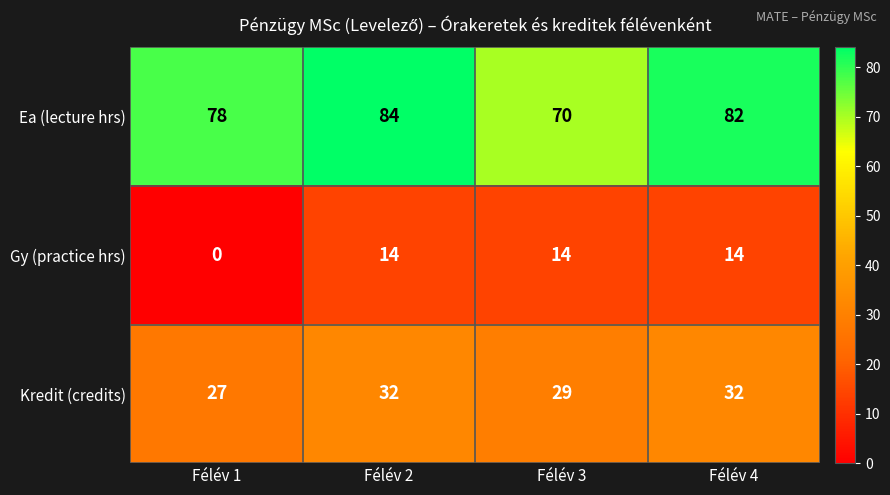

Count the Ea (lecture hrs) values in the range 78 to 84.

3